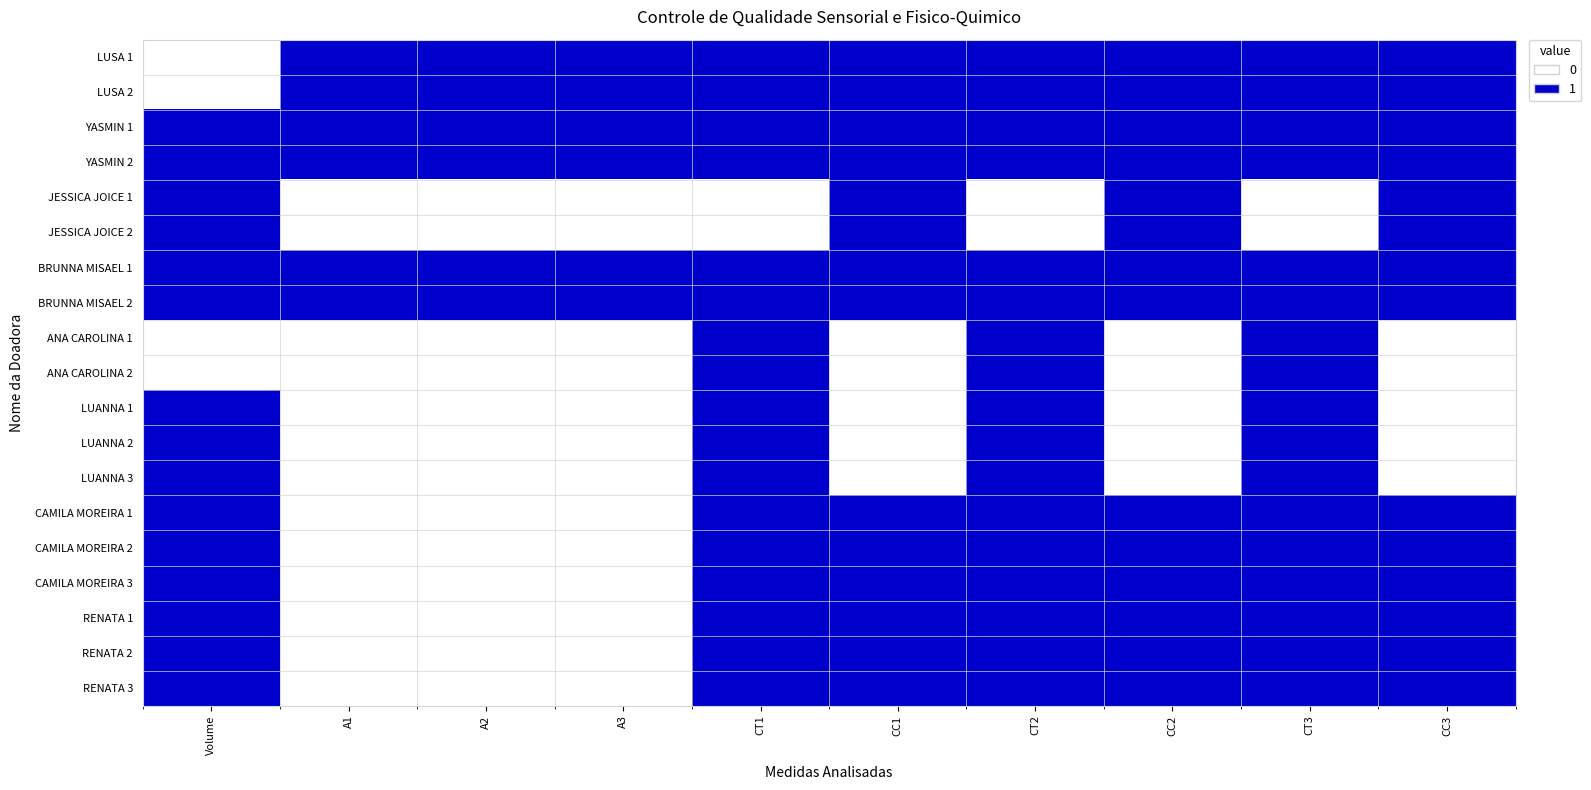

What is the spread (max minus min) of values at A1?

1